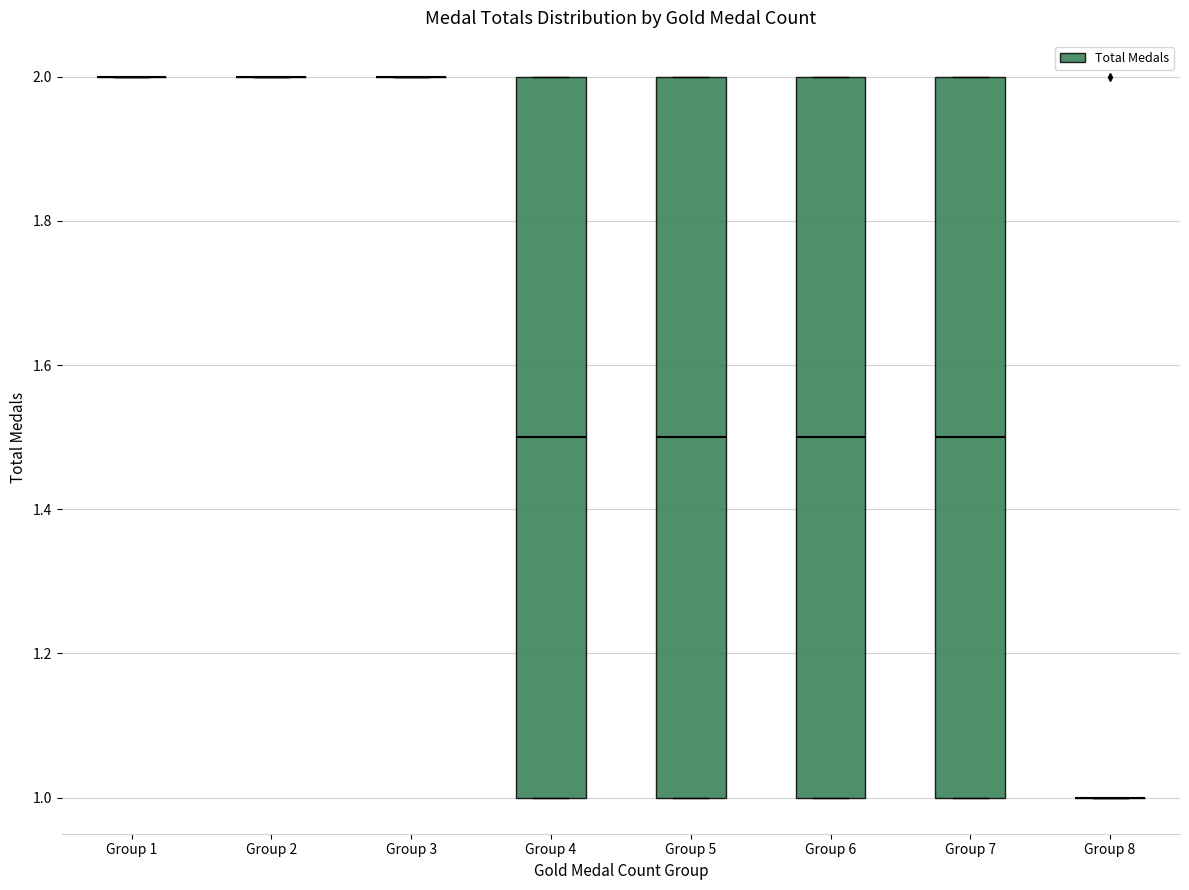

Reading left to right, transcribe this box plot: for each box, give where its median line is, the range the box spans, and where its two whiskers end, as read against the y-axis. The values are not printed on the chart, so give them approximately, as read against the axis.

Group 1: box collapsed to a line at 2.0, whiskers 2.0 to 2.0
Group 2: box collapsed to a line at 2.0, whiskers 2.0 to 2.0
Group 3: box collapsed to a line at 2.0, whiskers 2.0 to 2.0
Group 4: median 1.5, box 1.0 to 2.0, whiskers 1.0 to 2.0
Group 5: median 1.5, box 1.0 to 2.0, whiskers 1.0 to 2.0
Group 6: median 1.5, box 1.0 to 2.0, whiskers 1.0 to 2.0
Group 7: median 1.5, box 1.0 to 2.0, whiskers 1.0 to 2.0
Group 8: box collapsed to a line at 1.0, whiskers 1.0 to 1.0